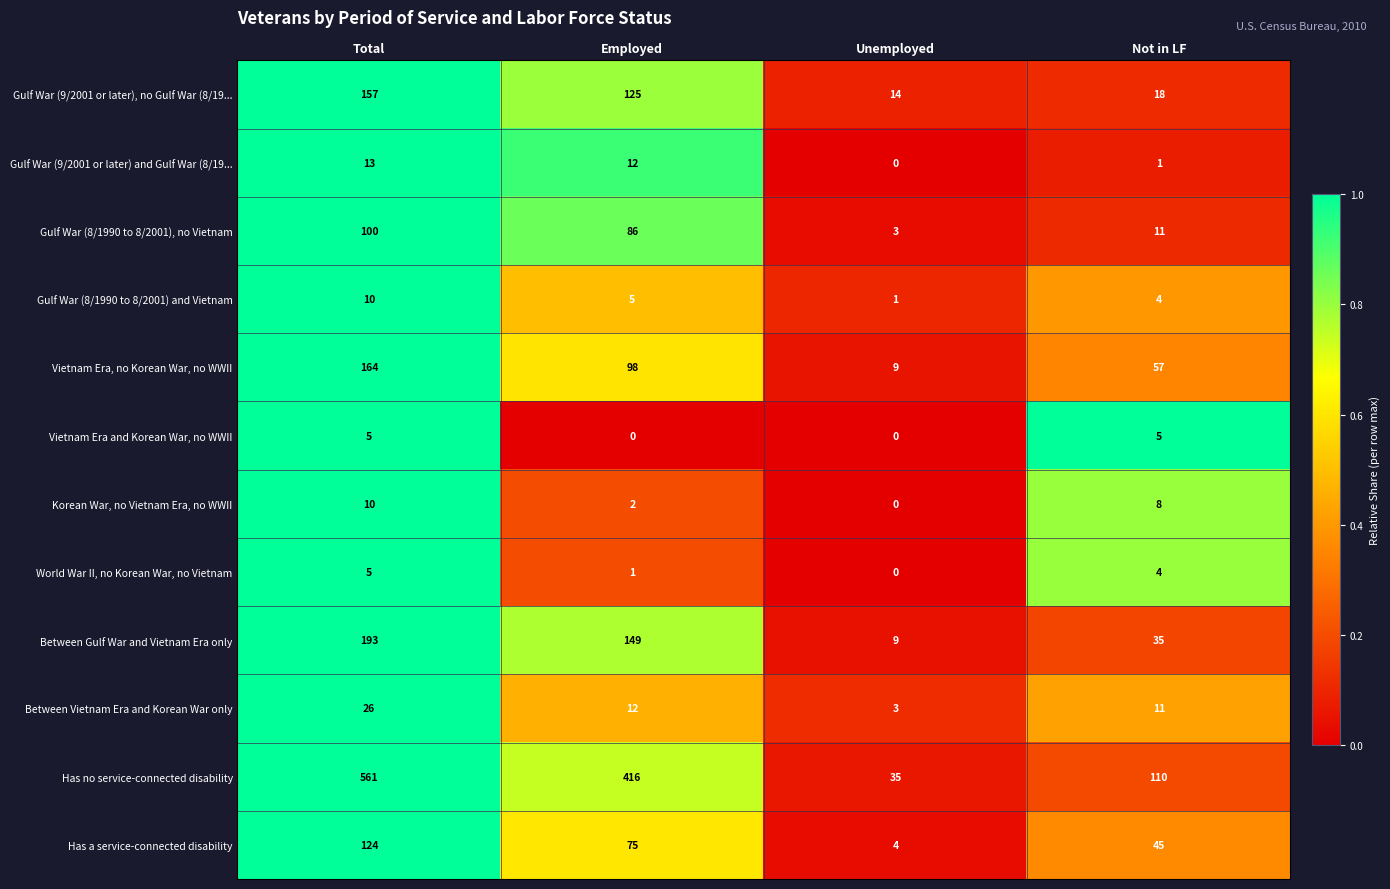

Which series has the largest range (max minus min)?

Has no service-connected disability